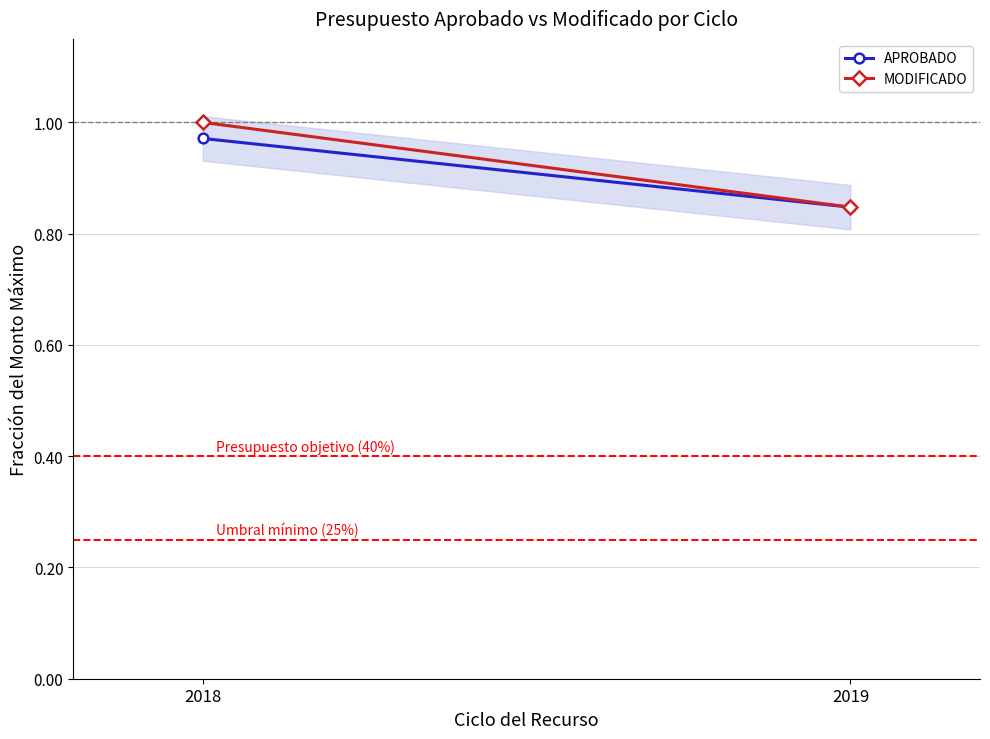

The value of APROBADO at 2018 is 1.0. True or false?

True